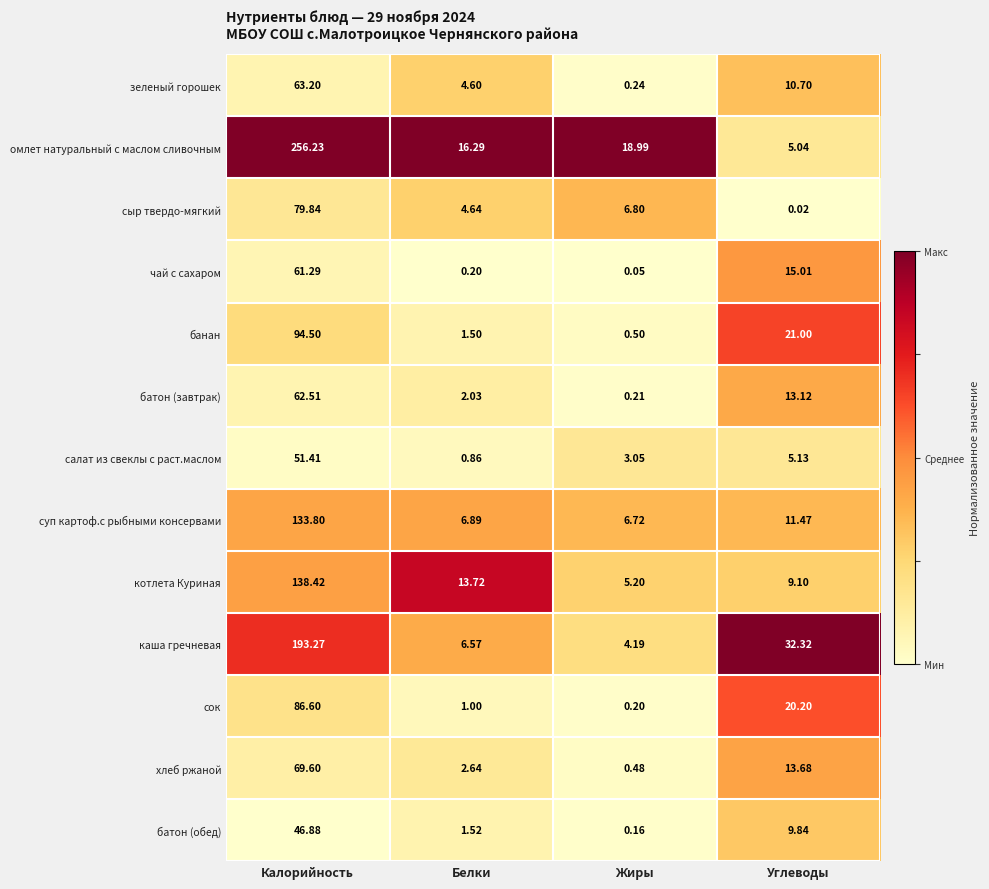

Is the value of чай с сахаром at Жиры greater than the value of батон (завтрак) at Калорийность?

No